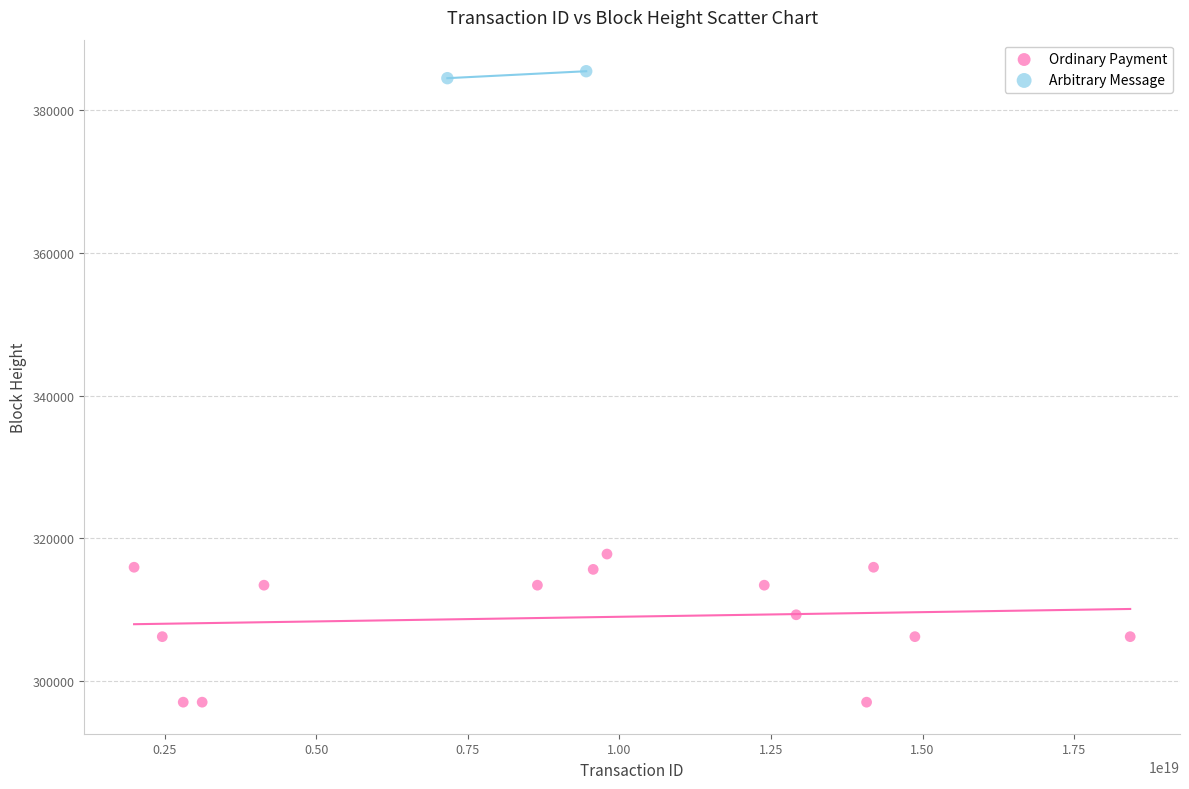

What are all the series names shown in the legend?

Ordinary Payment, Arbitrary Message